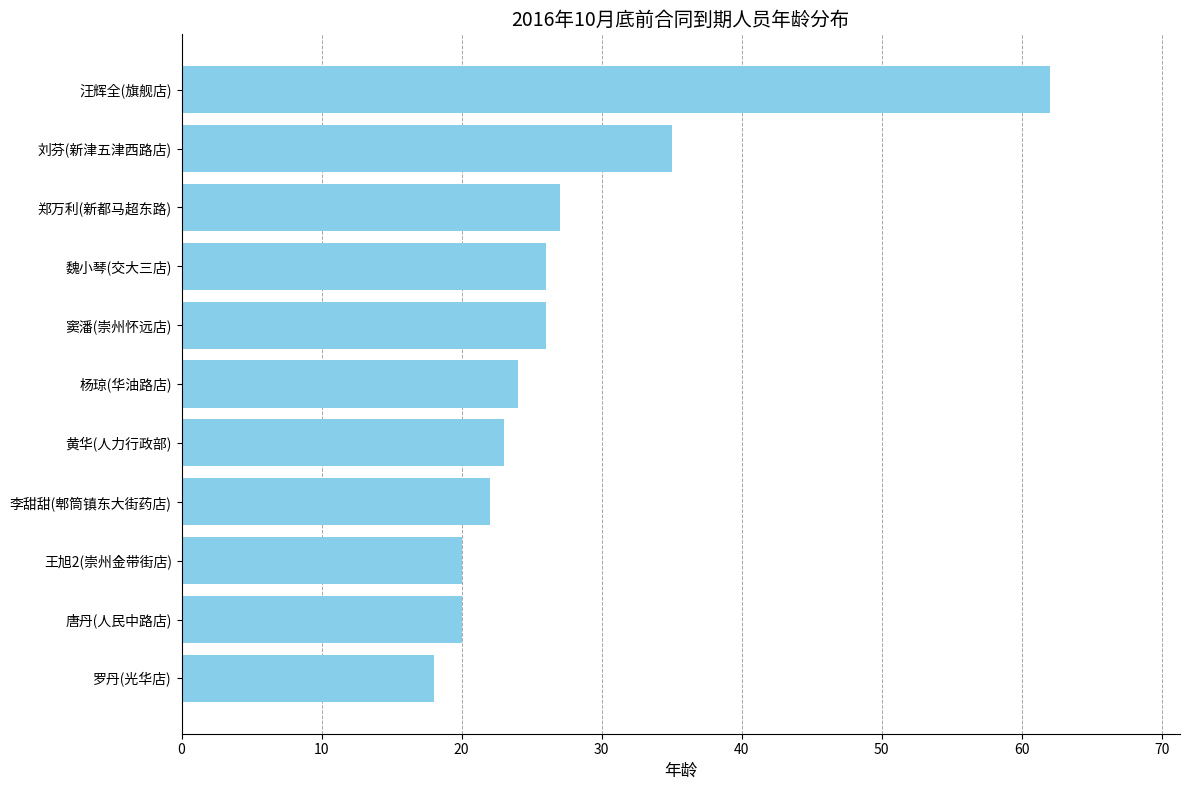

Where is the data nearest to the value 40?

刘芬(新津五津西路店)